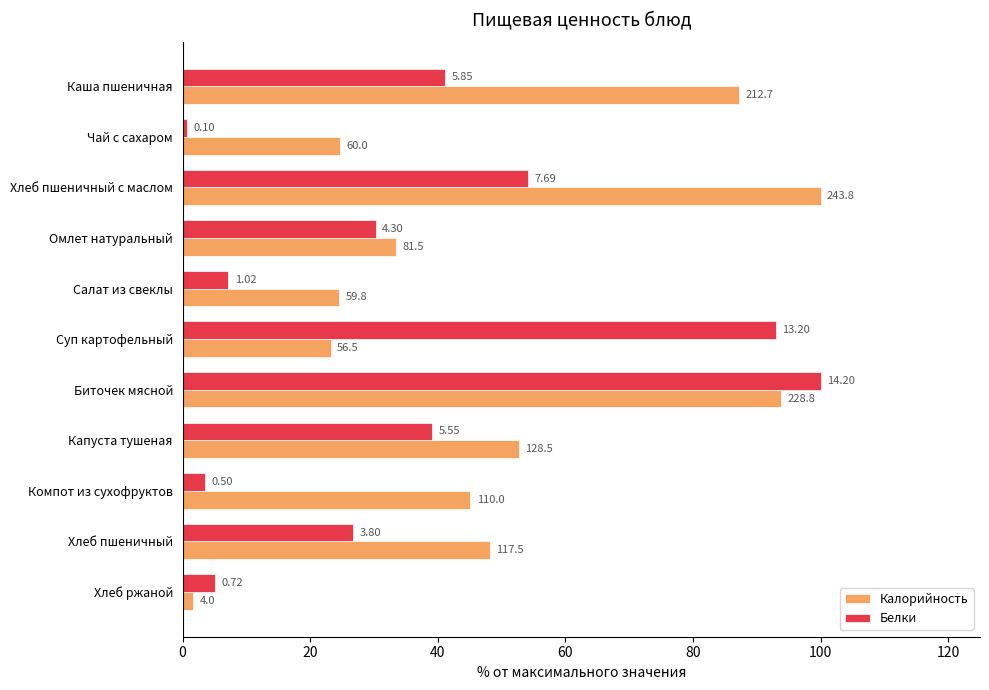

What is the average value of the Калорийность series?

48.6